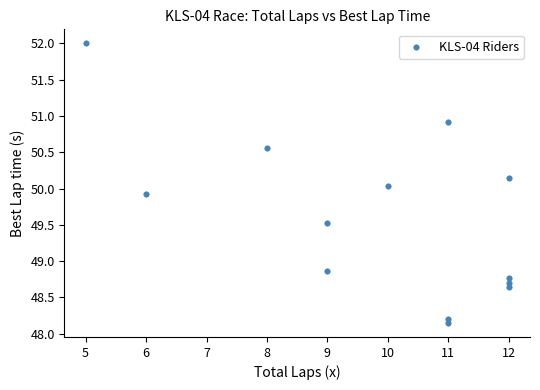

What is the range of X values (max minus min)?

7.0